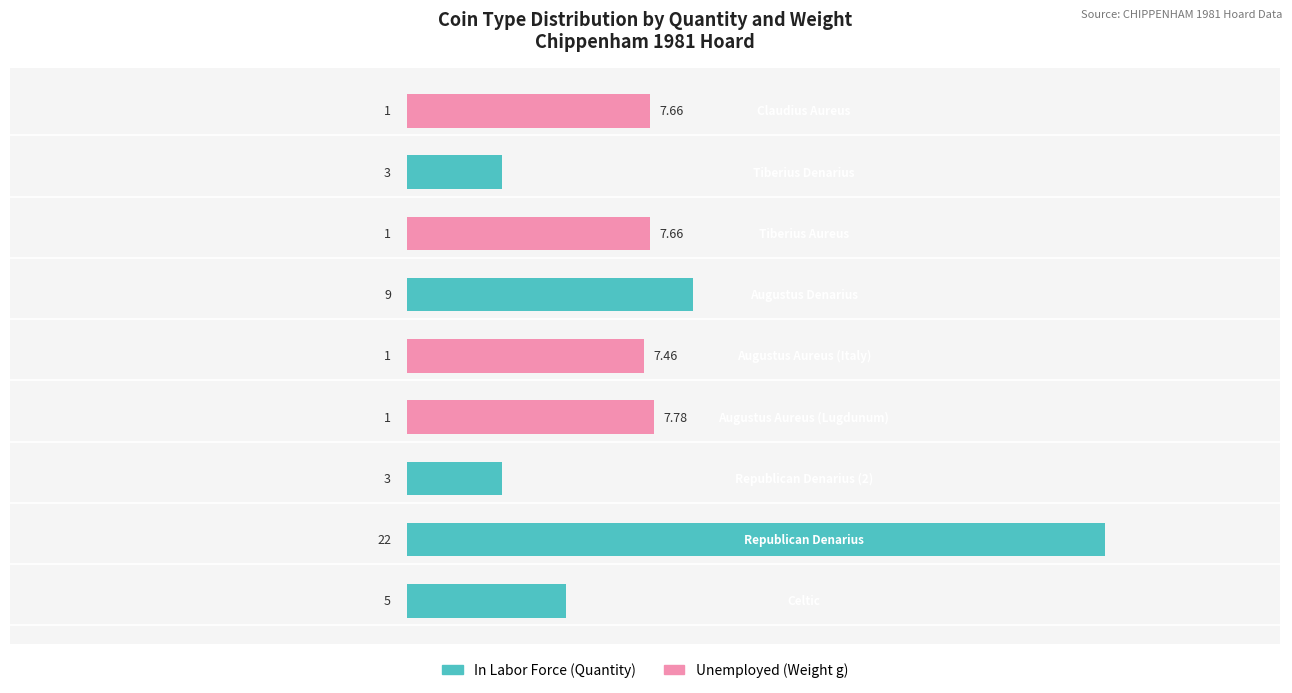

What are all the series names shown in the legend?

In Labor Force, Unemployed